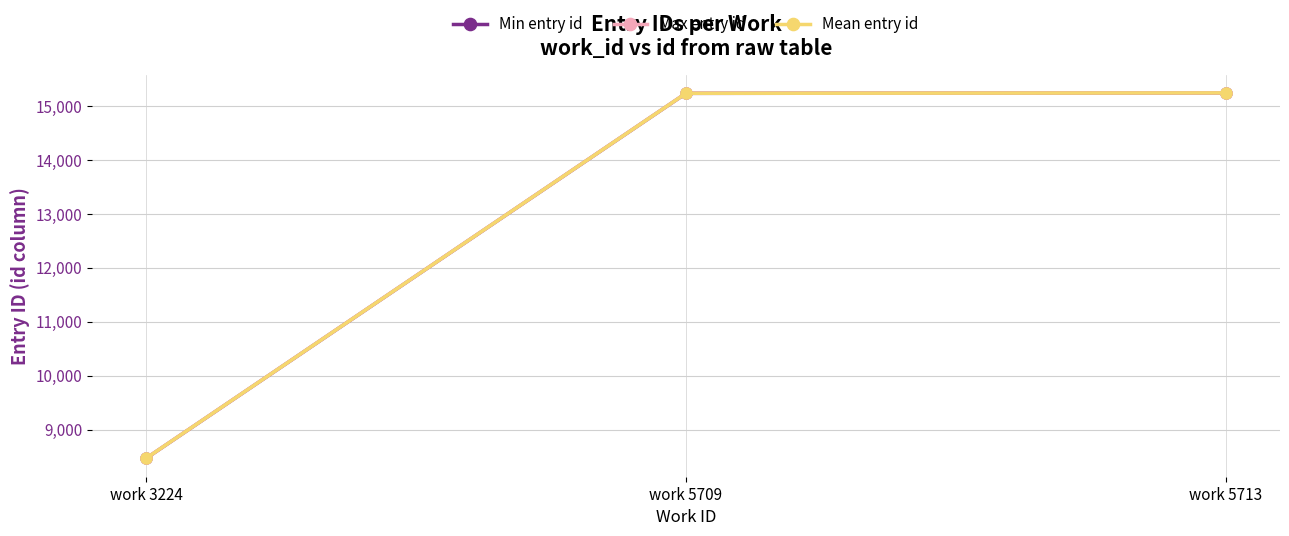

What is the maximum value shown in the chart?

15242.0